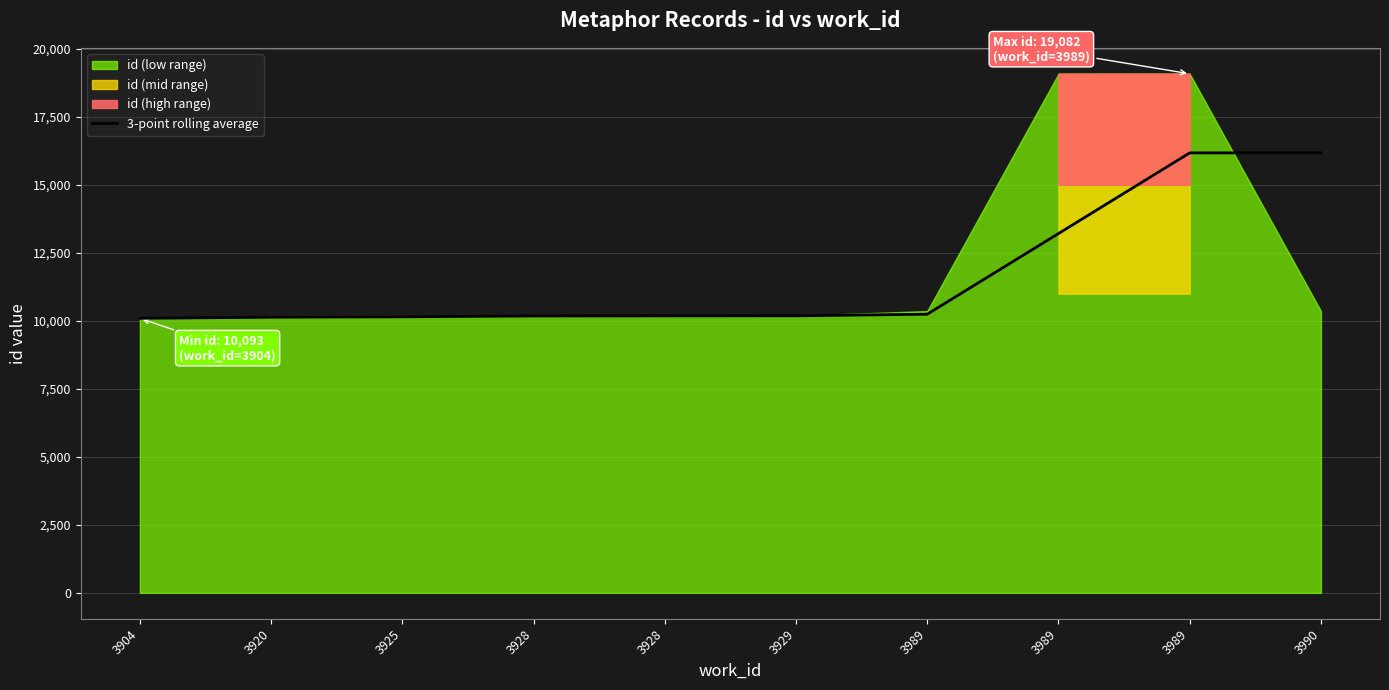

At which label is the value closest to 13133?

3989